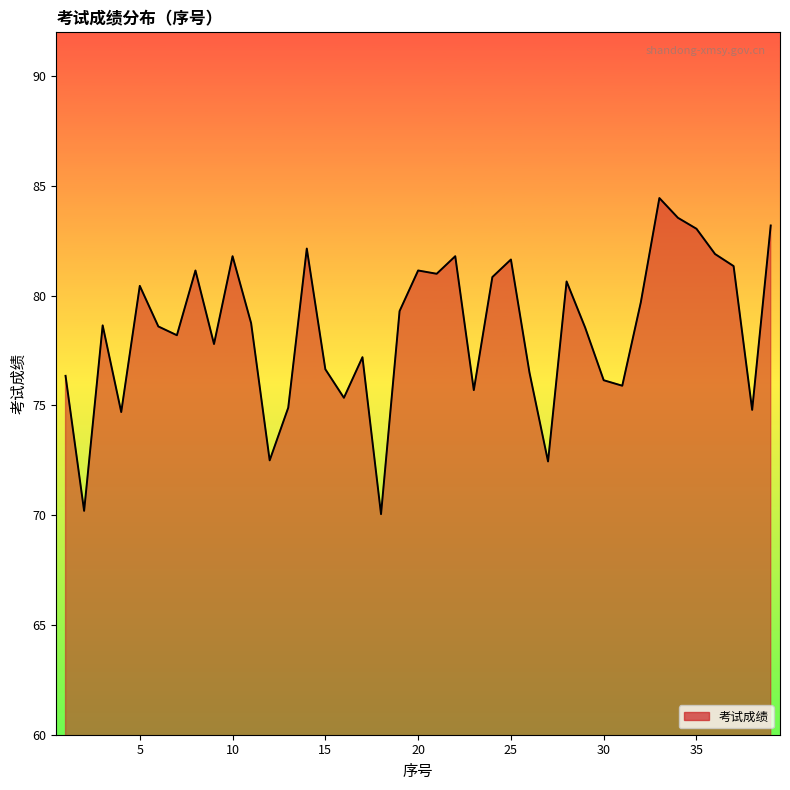

What is the greatest value displayed?

84.5